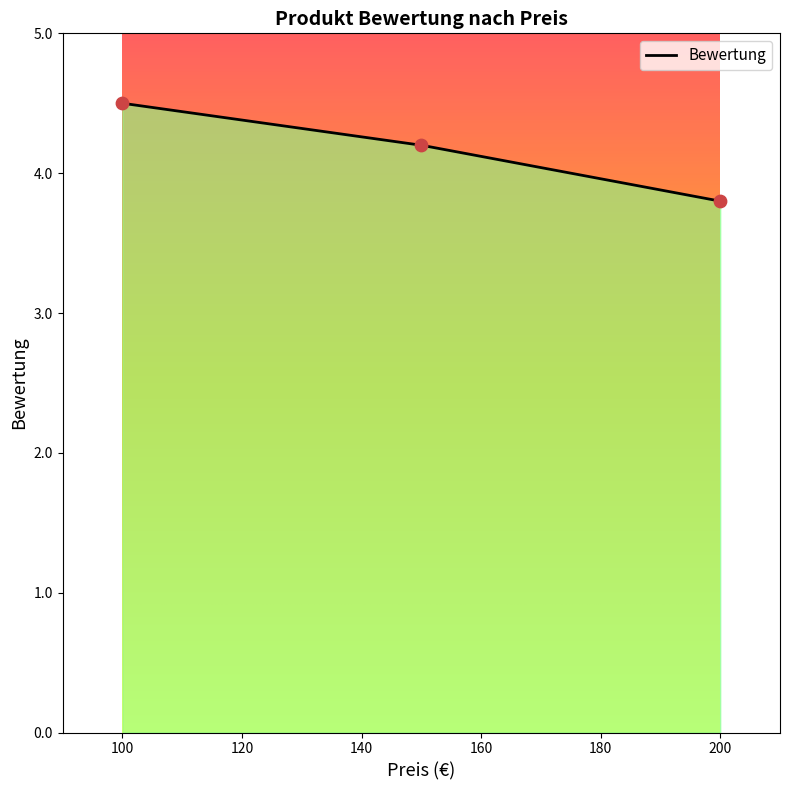

What is the change in value from 100 to 150?

-0.3